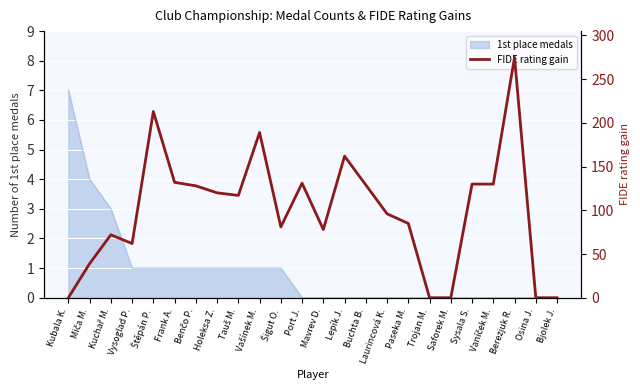

What is the label of the 4th point from the right?

Vaníček M.